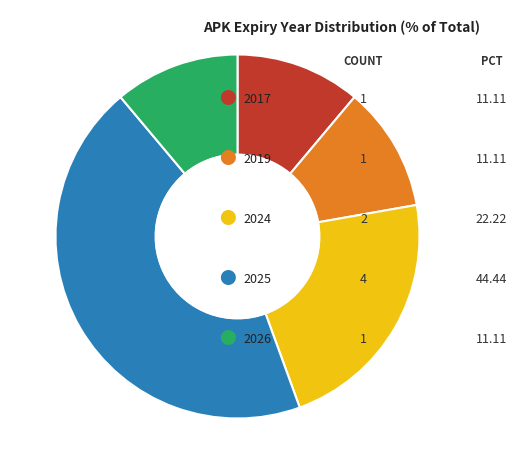

Is there any slice that represents more than half of the pie?

No